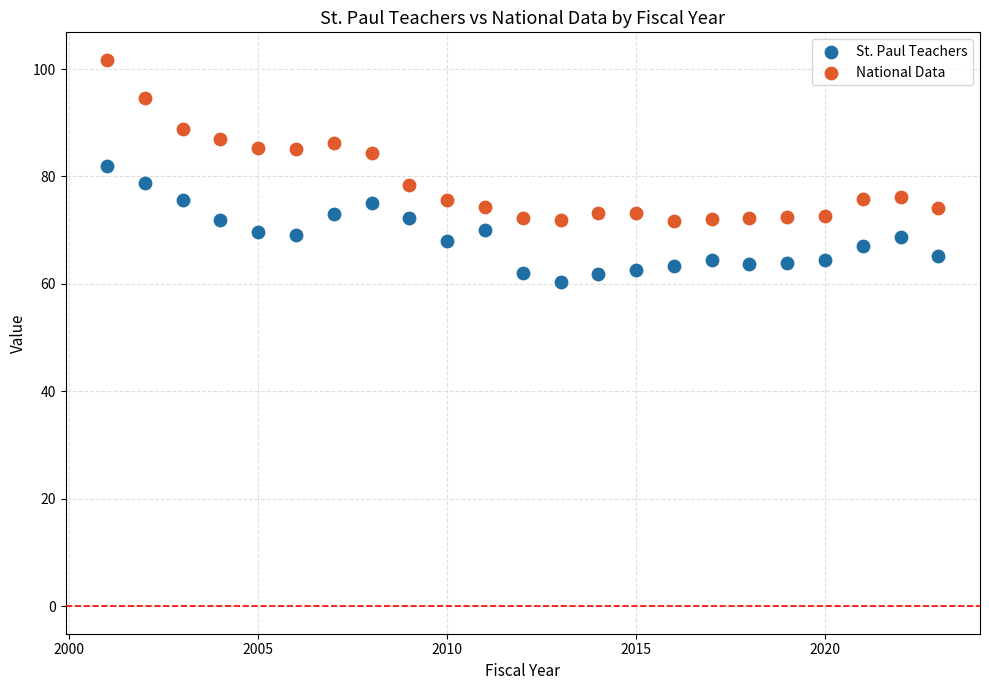

Which series reaches the maximum Y coordinate?

National Data